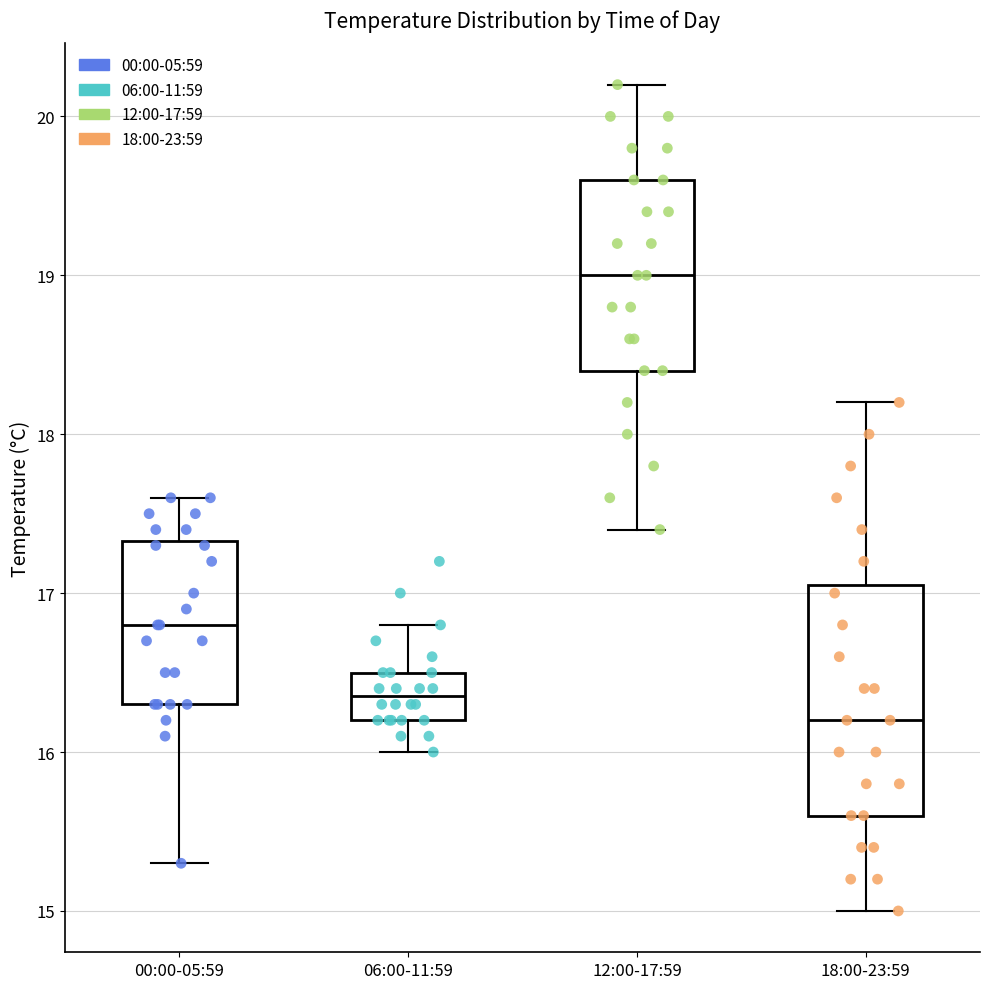

Reading left to right, transcribe this box plot: for each box, give where its median line is, the range the box spans, and where its two whiskers end, as read against the y-axis. The values are not printed on the chart, so give them approximately, as read against the axis.

00:00-05:59: median 16.8, box 16.3 to 17.3, whiskers 15.3 to 17.6
06:00-11:59: median 16.4, box 16.2 to 16.5, whiskers 16.0 to 16.8
12:00-17:59: median 19.0, box 18.4 to 19.6, whiskers 17.4 to 20.2
18:00-23:59: median 16.2, box 15.6 to 17.1, whiskers 15.0 to 18.2